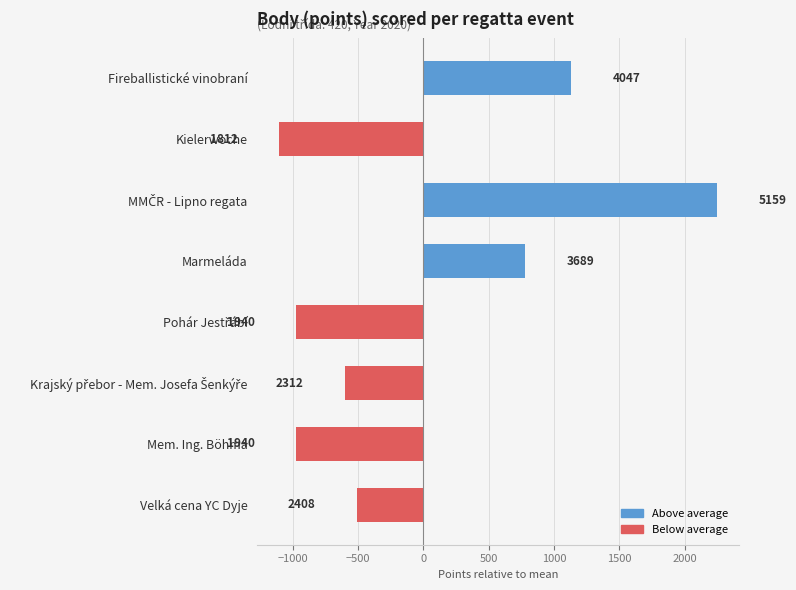

What is the minimum value shown in the chart?

-1101.4